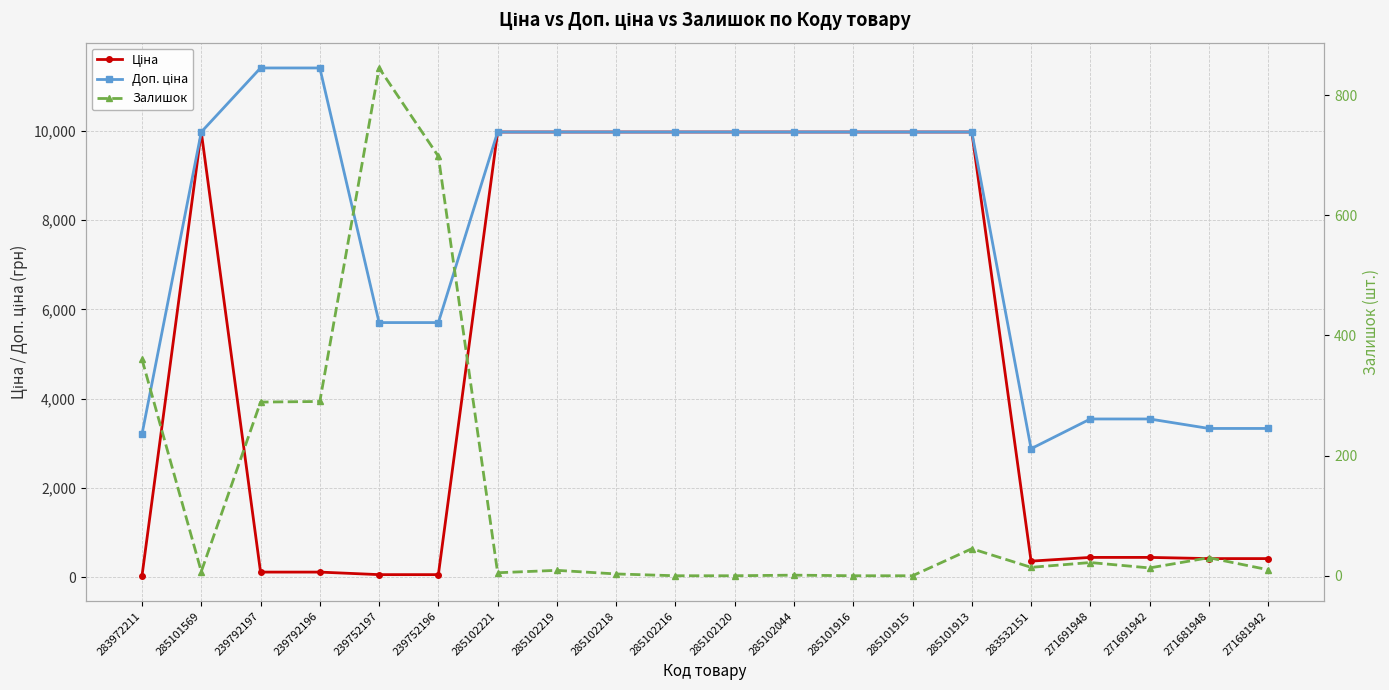

Reading left to right, list all the values displayed in this chart.

Ціна: 283972211=32.0	285101569=9975.0	239792197=114.1	239792196=114.1	239752197=57.0	239752196=57.0	285102221=9975.0	285102219=9975.0	285102218=9975.0	285102216=9975.0	285102120=9975.0	285102044=9975.0	285101916=9975.0	285101915=9975.0	285101913=9975.0	283532151=359.9	271691948=443.1	271691942=443.1	271681948=416.6	271681942=416.6
Доп. ціна: 283972211=3205.0	285101569=9975.0	239792197=11410.0	239792196=11410.0	239752197=5705.0	239752196=5705.0	285102221=9975.0	285102219=9975.0	285102218=9975.0	285102216=9975.0	285102120=9975.0	285102044=9975.0	285101916=9975.0	285101915=9975.0	285101913=9975.0	283532151=2878.8	271691948=3545.0	271691942=3545.0	271681948=3332.5	271681942=3332.5
Залишок: 283972211=360.0	285101569=7.0	239792197=289.0	239792196=290.0	239752197=845.0	239752196=698.0	285102221=5.0	285102219=9.0	285102218=3.0	285102216=0.0	285102120=0.0	285102044=1.0	285101916=0.0	285101915=0.0	285101913=45.0	283532151=14.0	271691948=22.0	271691942=13.0	271681948=30.0	271681942=10.0